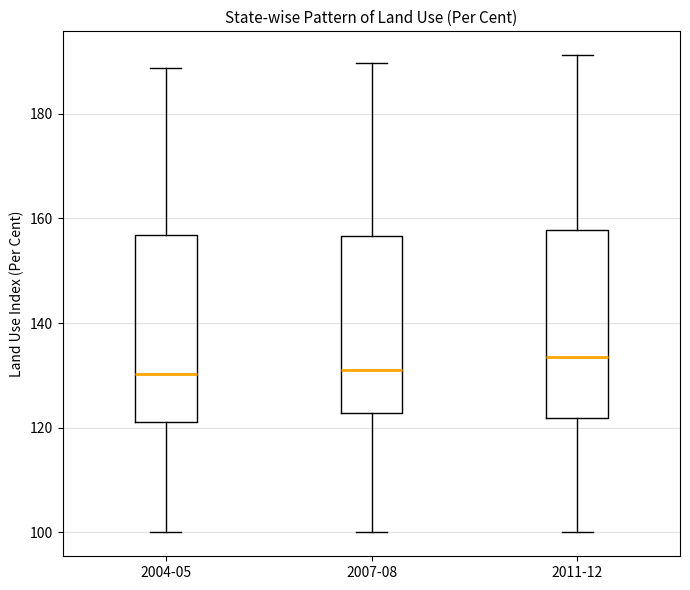

Reading left to right, transcribe this box plot: for each box, give where its median line is, the range the box spans, and where its two whiskers end, as read against the y-axis. The values are not printed on the chart, so give them approximately, as read against the axis.

2004-05: median 130, box 122 to 156, whiskers 100 to 188
2007-08: median 132, box 122 to 156, whiskers 100 to 190
2011-12: median 134, box 122 to 158, whiskers 100 to 192